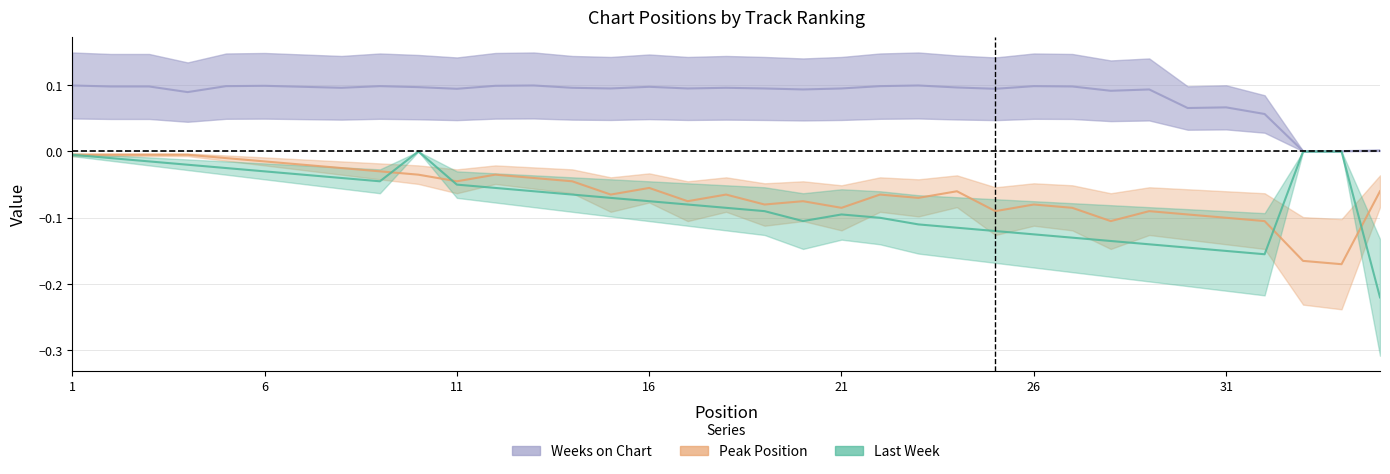

Where is the first local minimum for Weeks on Chart?

4